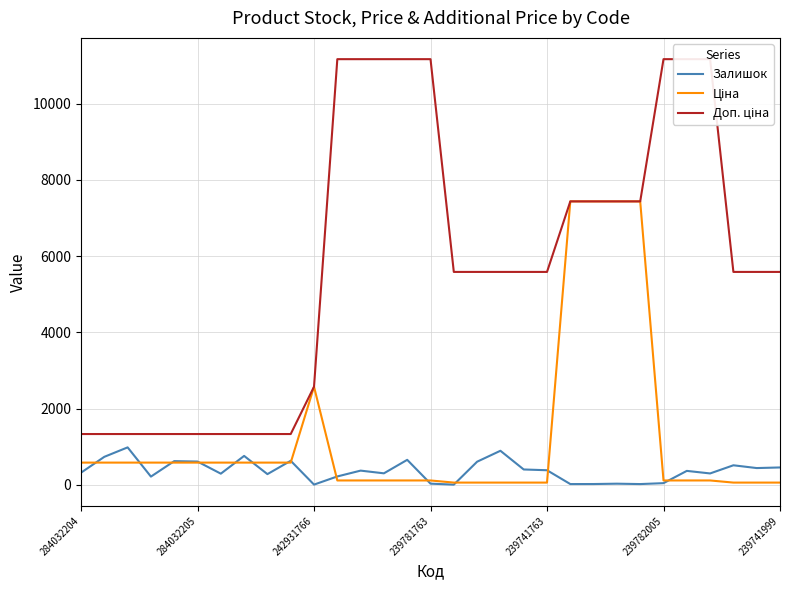

List the series in order of their peak value, lowest first.

Залишок, Ціна, Доп. ціна